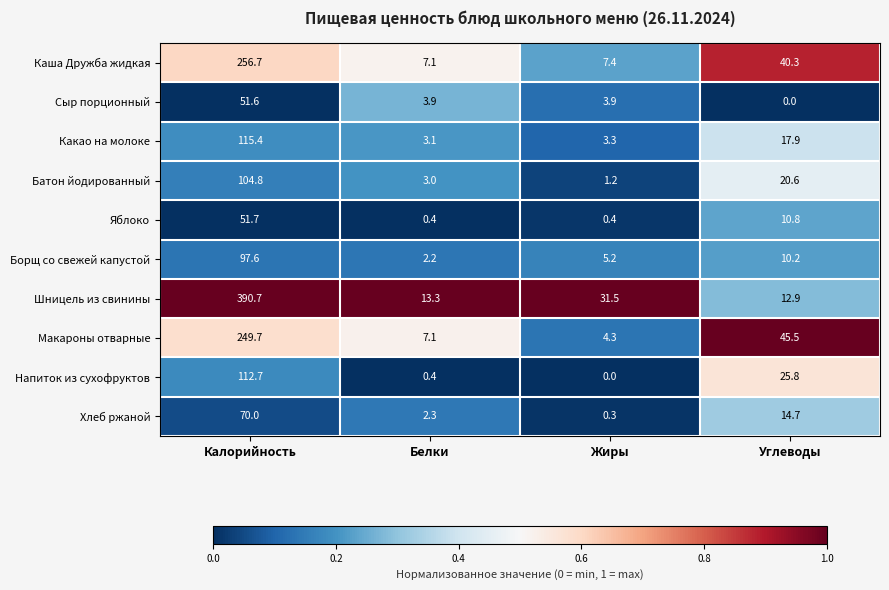

At which category is the sum across all series the highest?

Калорийность